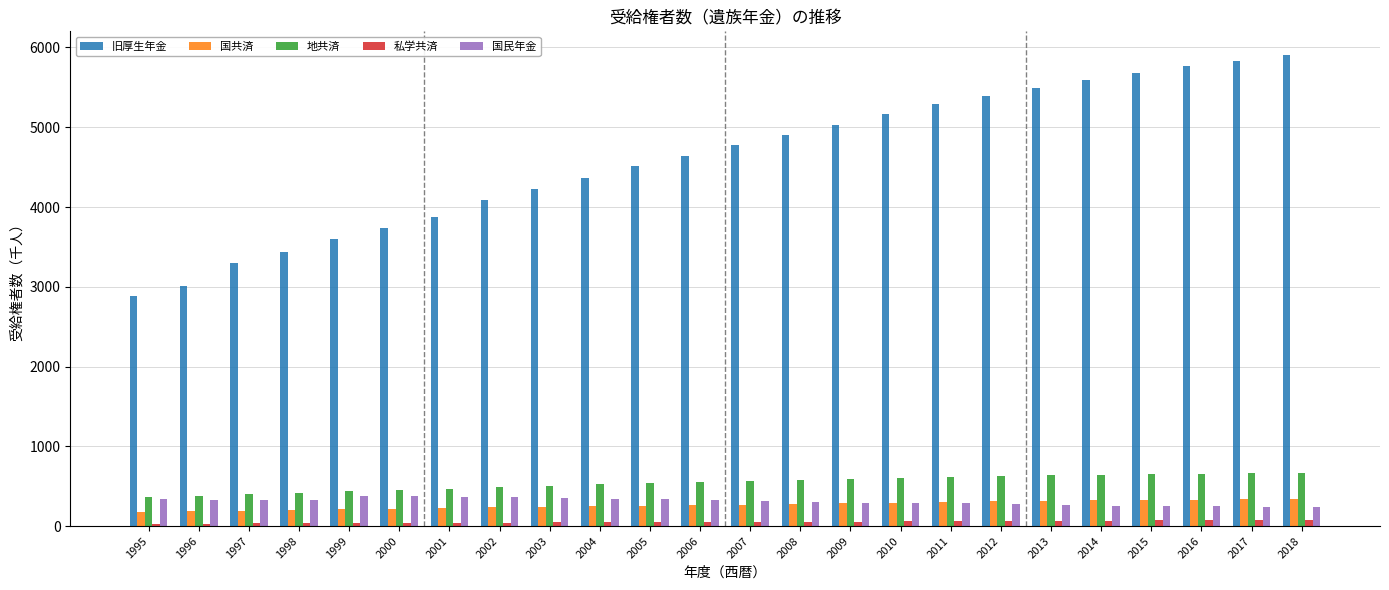

The 私学共済 series shows 78 at 2017. True or false?

True